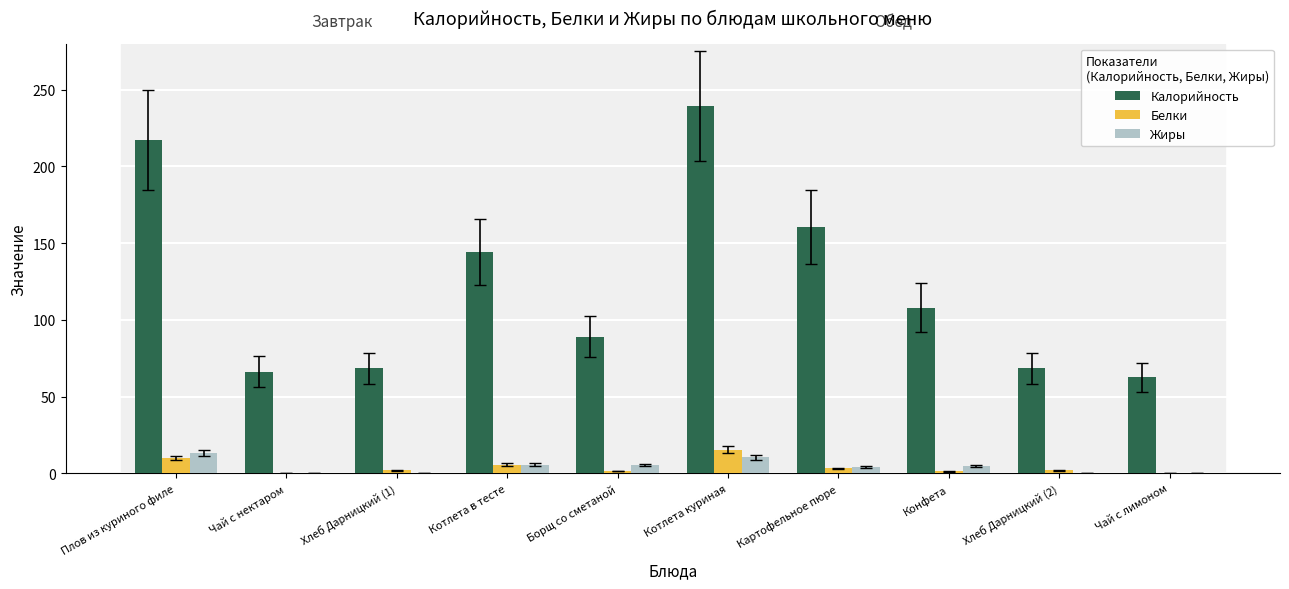

Between Борщ со сметаной and Котлета куриная, which series saw the biggest shift?

Калорийность